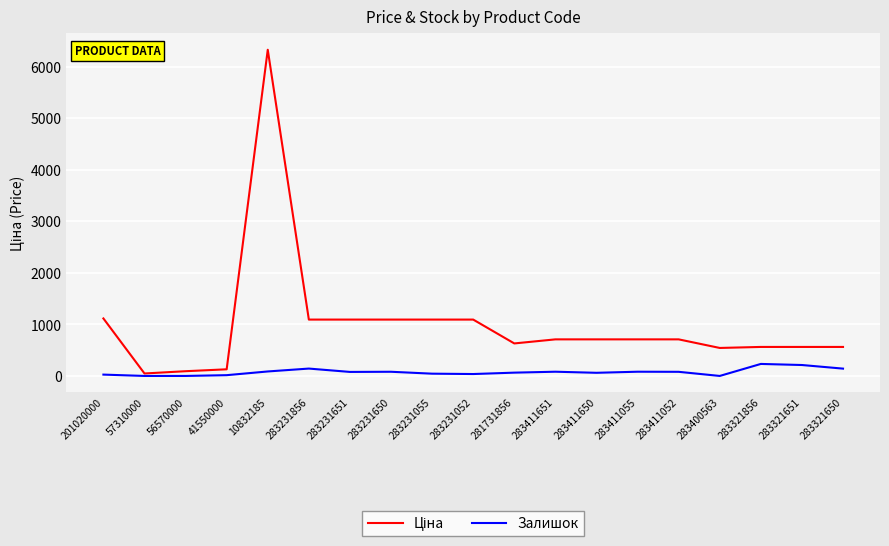

What is the difference between the highest and lowest values at 283321650?

420.8